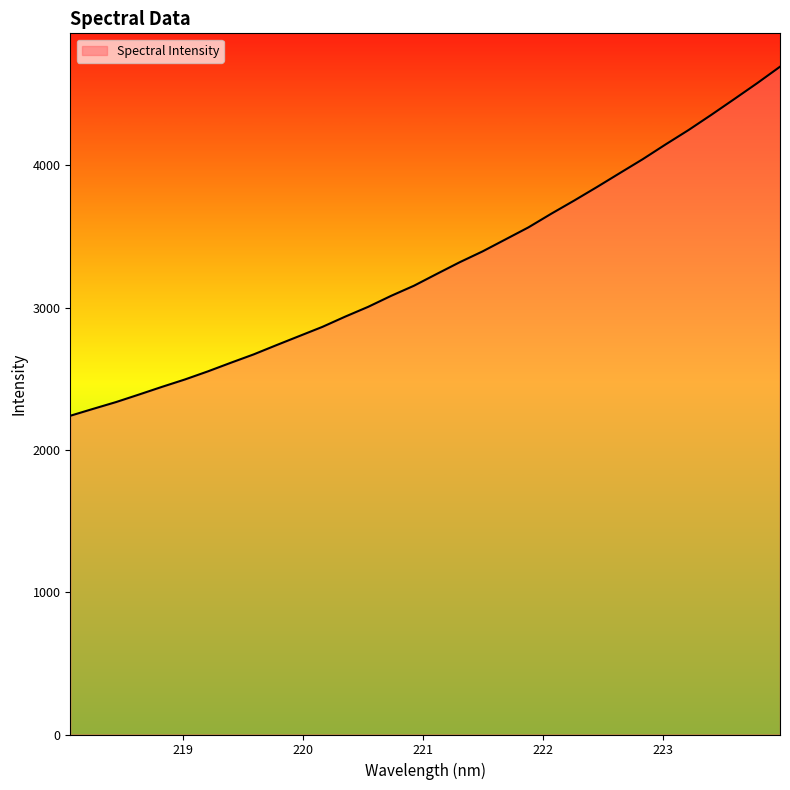

What is the difference between the maximum and minimum values?

2453.4